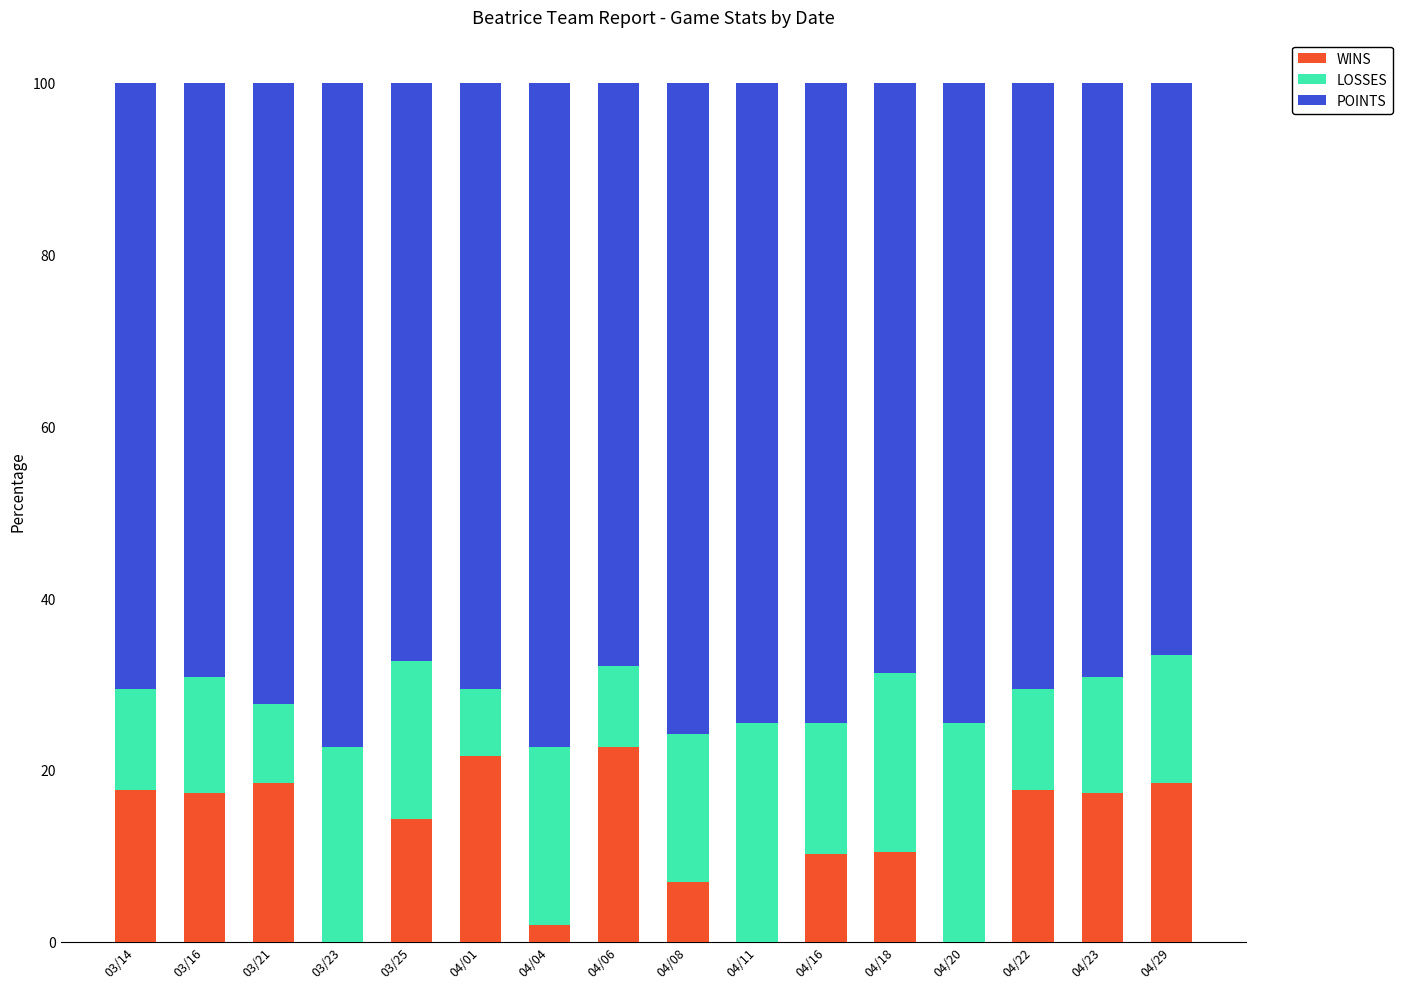

What is the sum of all WINS values?

194.8